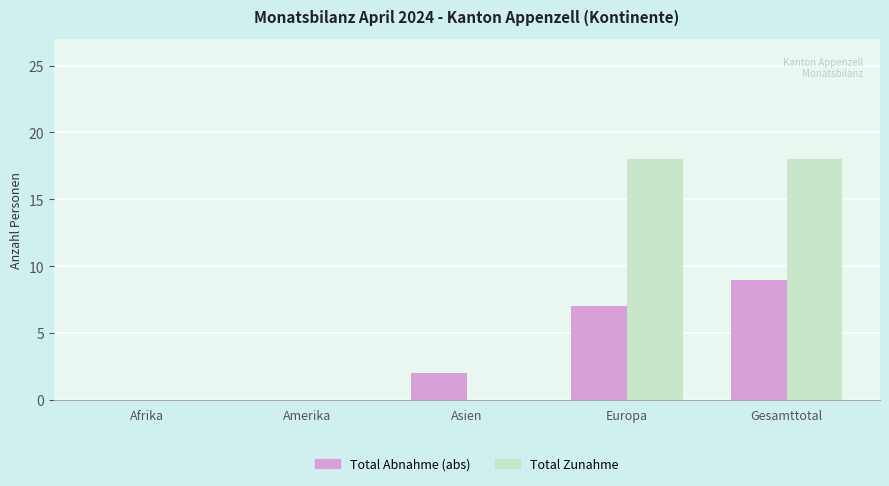

Which series changed the most between Asien and Europa?

Total Zunahme